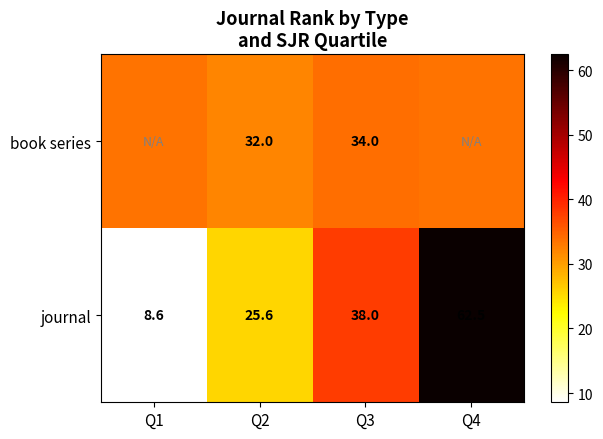

Which series changed the most between Q2 and Q3?

journal